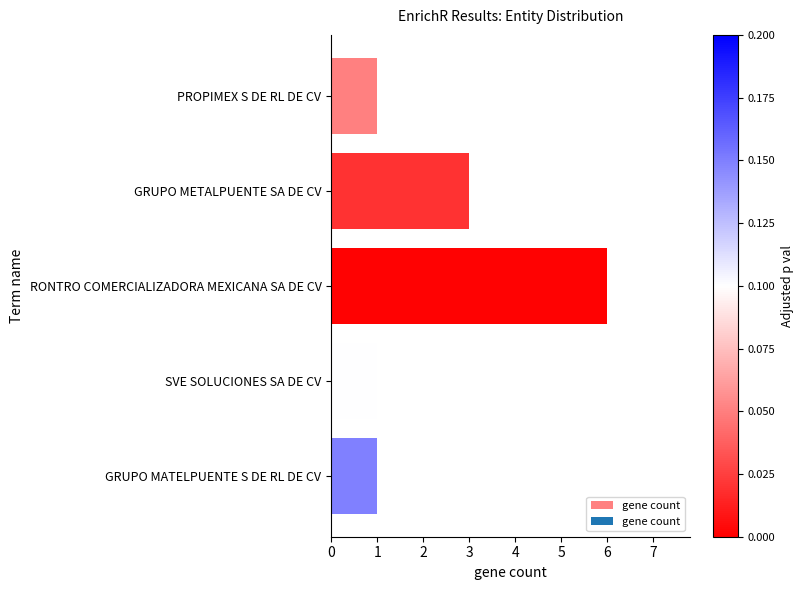

Are the bars grouped side by side (vs. stacked)?

No